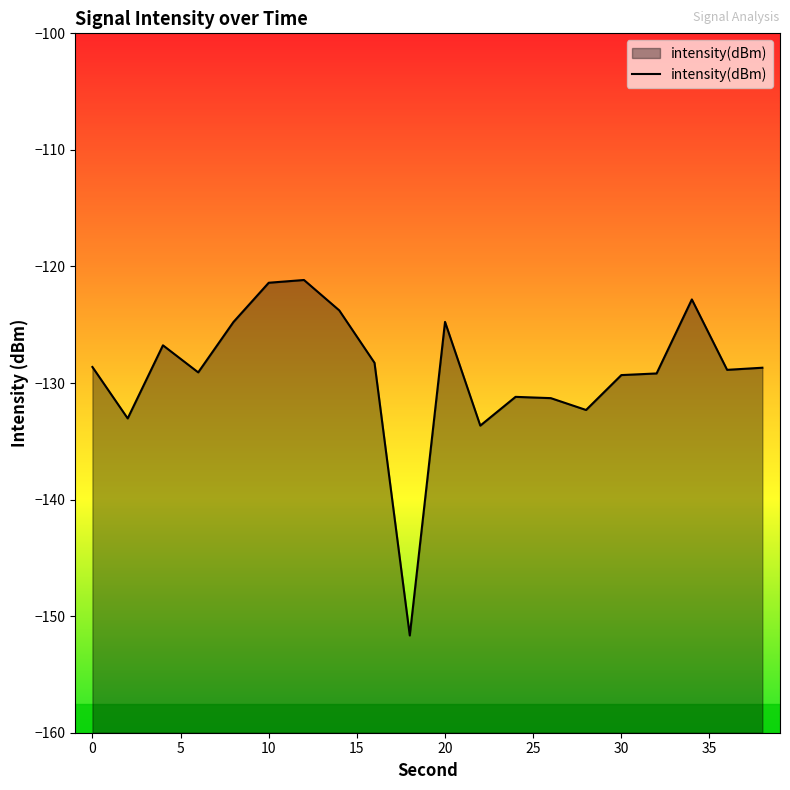

At which category does the chart reach its peak across all series?

12